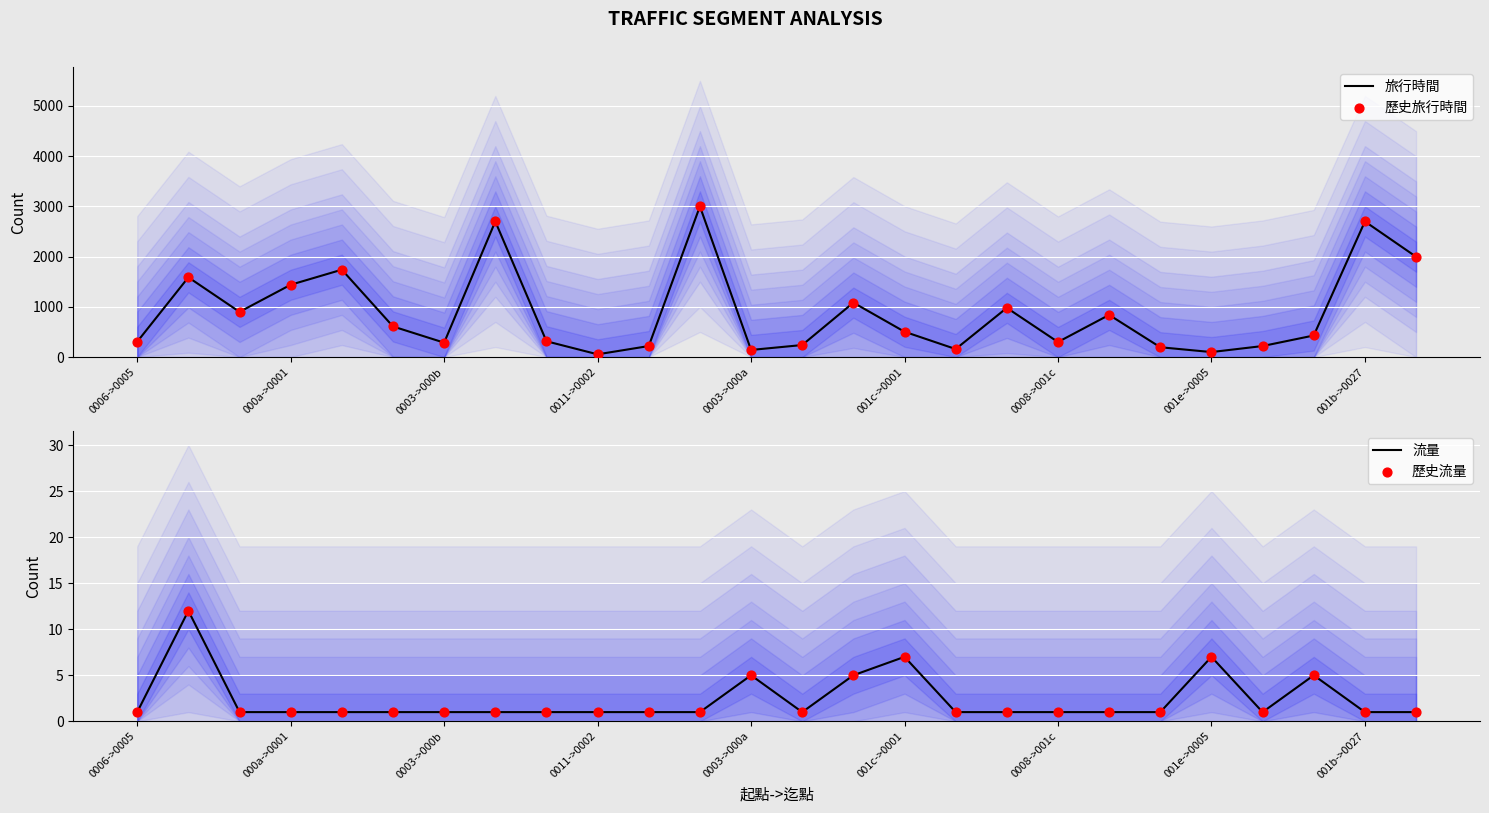

Which series reaches the maximum Y coordinate?

旅行時間